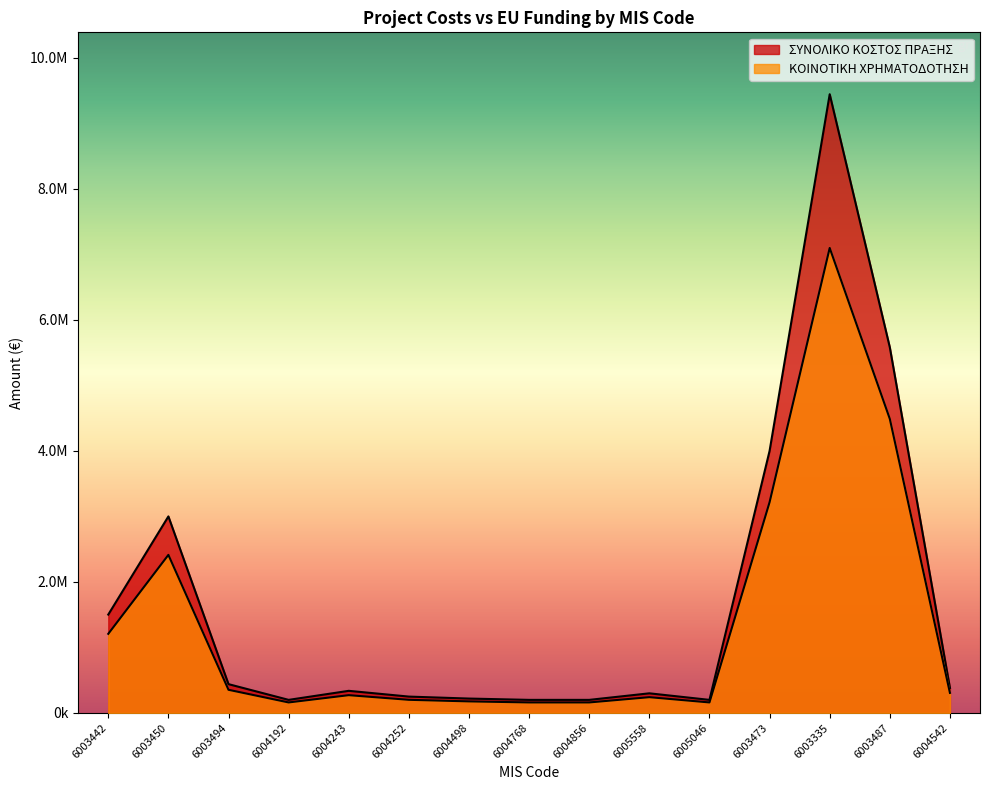

What is the sum of all ΣΥΝΟΛΙΚΟ ΚΟΣΤΟΣ ΠΡΑΞΗΣ values?

26254627.7